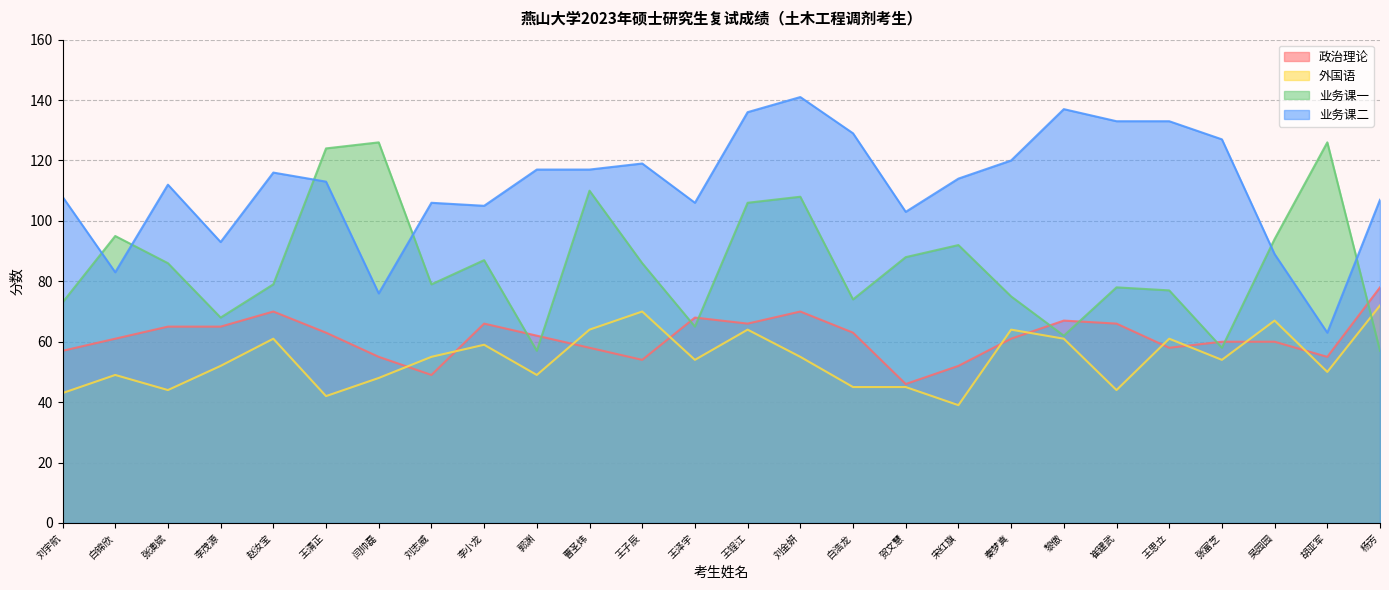

At which category is the sum across all series the highest?

刘金妍